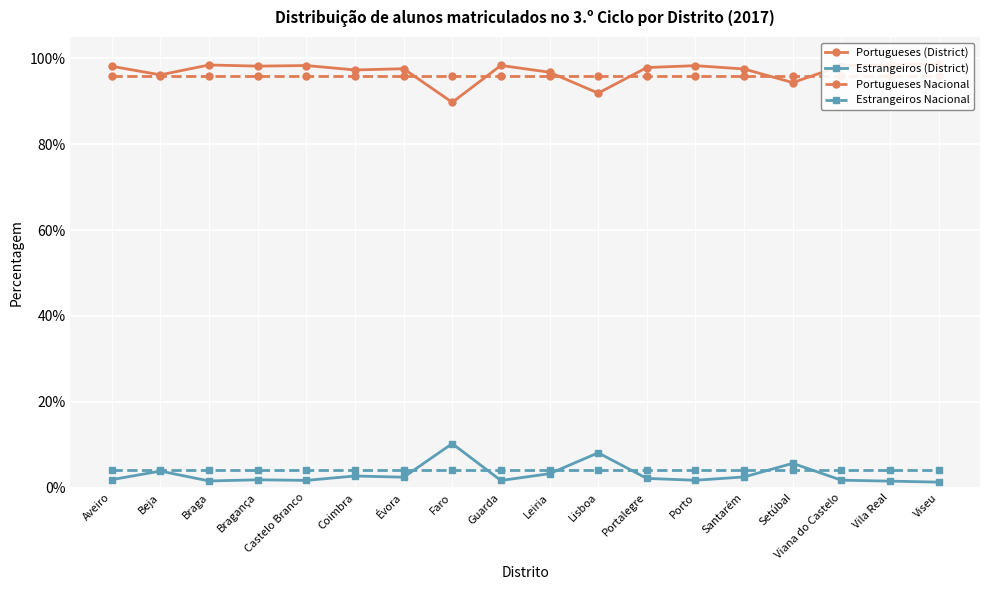

True or false: Portugueses Nacional and Estrangeiros Nacional cross at least once.

False